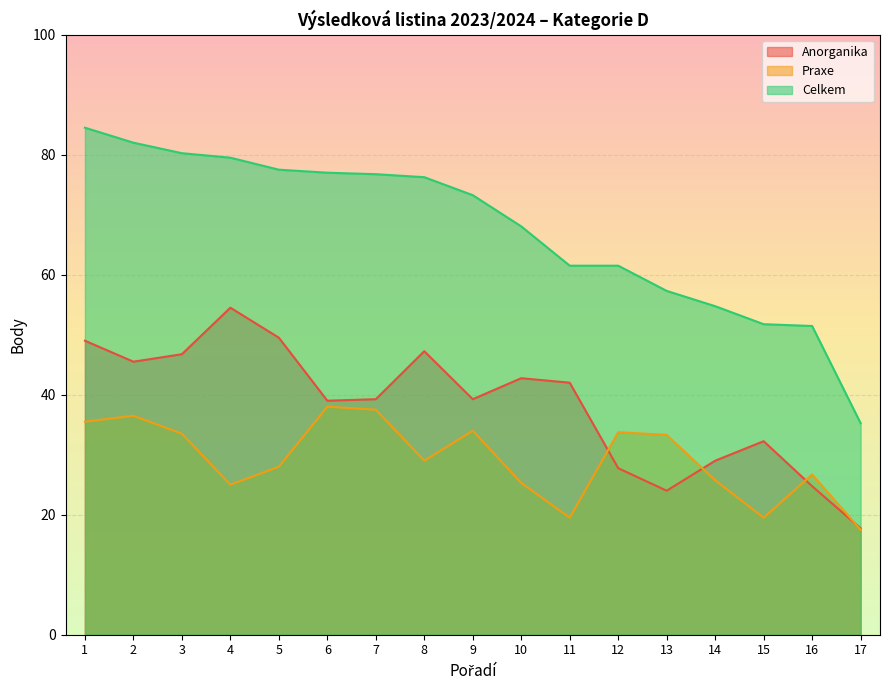

What is the sum of all Anorganika values?

650.2